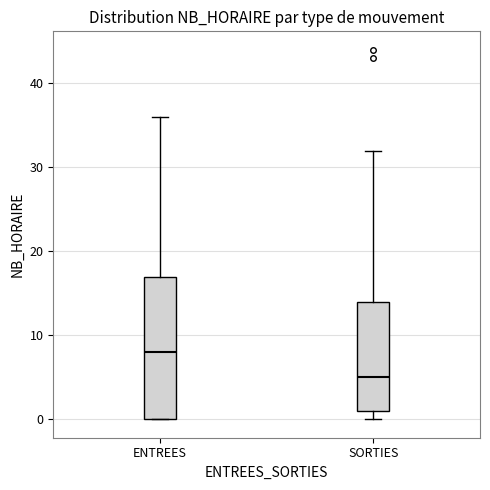

Which box's median line is the lowest?

SORTIES